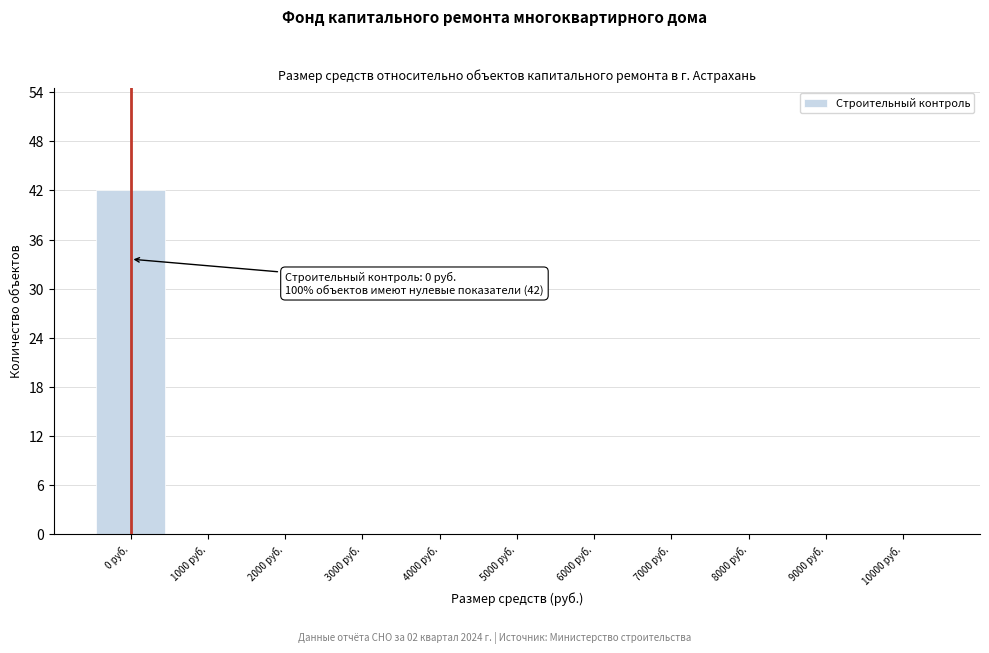

Reading right to left, transcribe all the data shown in this chart.

10000 руб.=0	9000 руб.=0	8000 руб.=0	7000 руб.=0	6000 руб.=0	5000 руб.=0	4000 руб.=0	3000 руб.=0	2000 руб.=0	1000 руб.=0	0 руб.=42